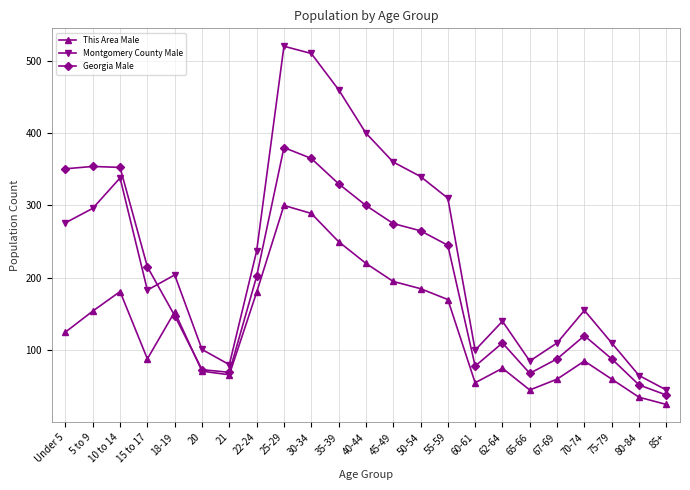

What is the average value of the This Area Male series?

133.3